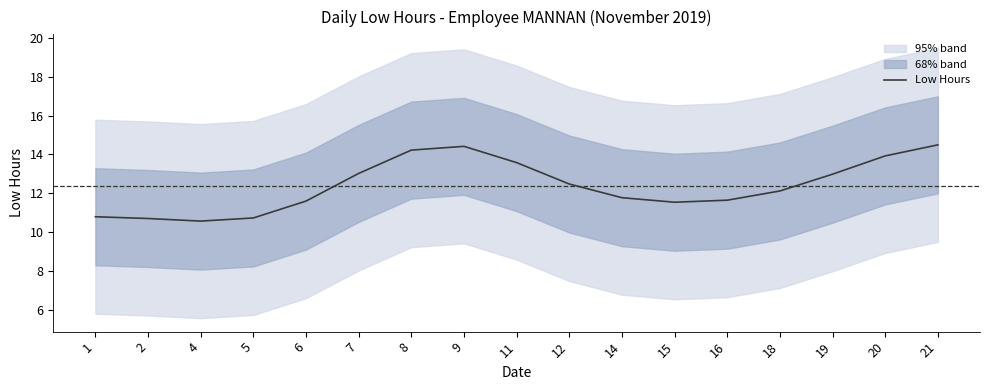

At which label does the data first exceed 12?

7